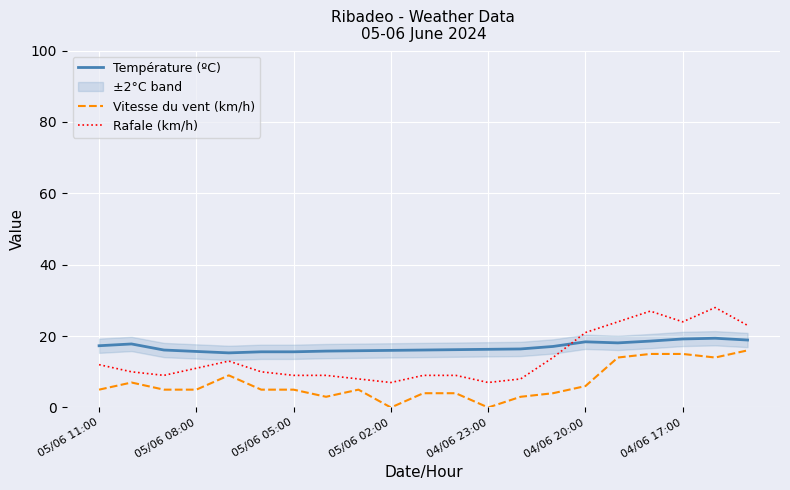

True or false: Vitesse du vent (km/h) and Température (ºC) cross at least once.

False